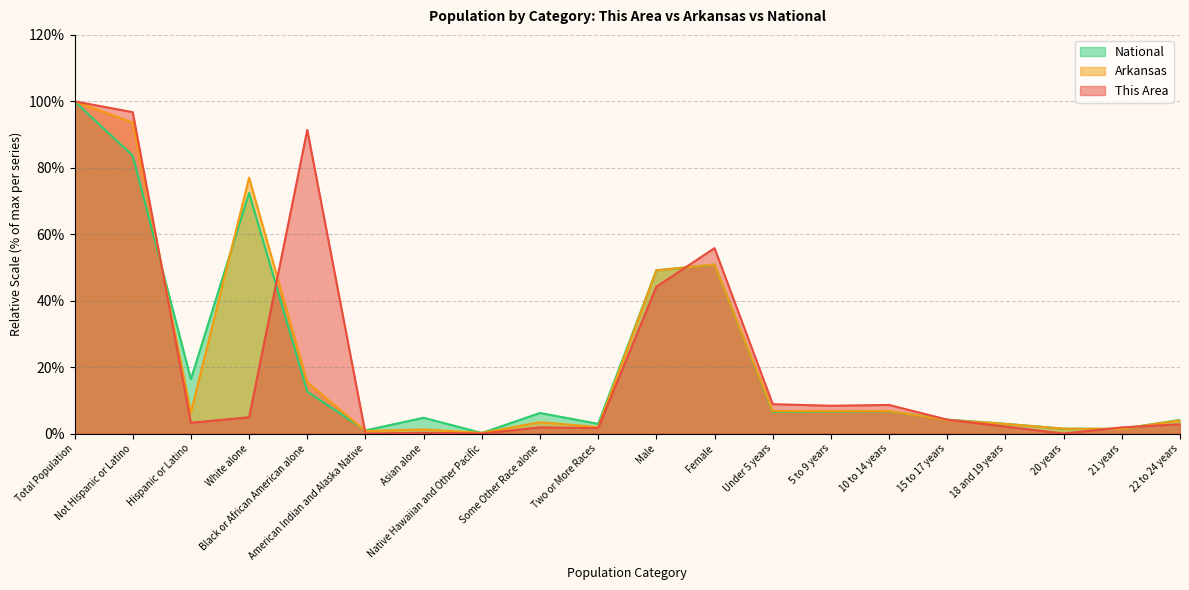

What position from the right is 5 to 9 years?

7